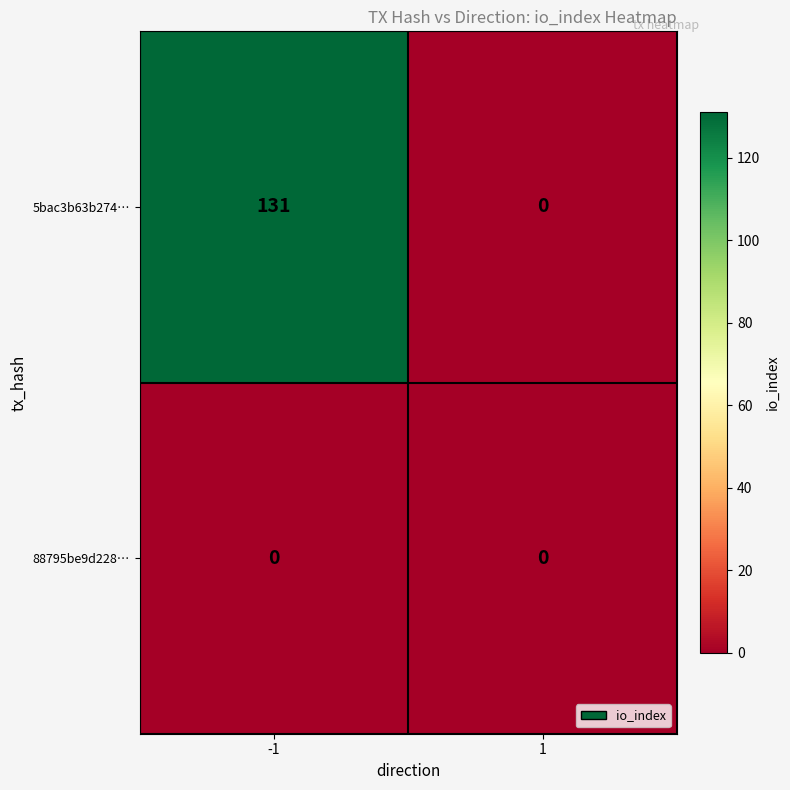

At -1, list the series in order from smallest to largest.

88795be9d228…, 5bac3b63b274…